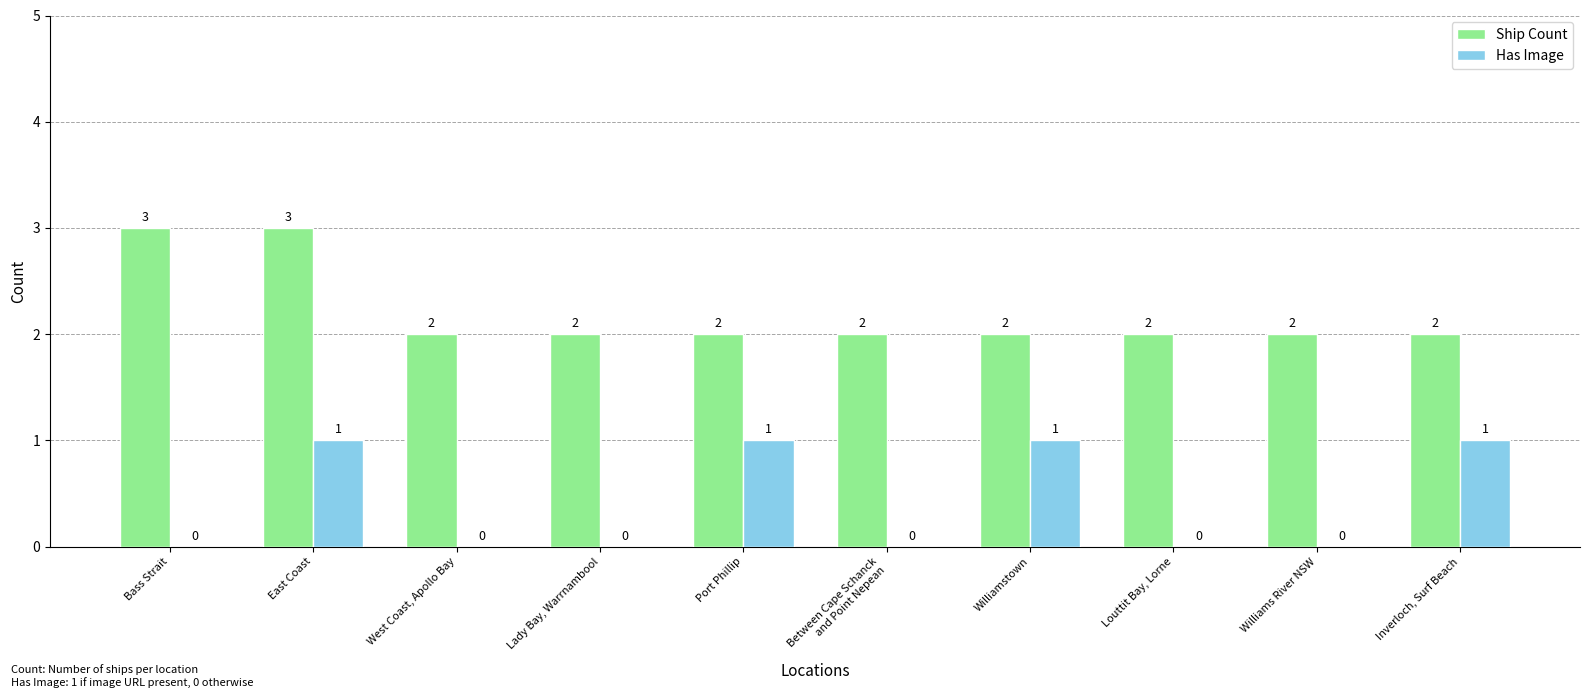

How many groups of bars are there?

10